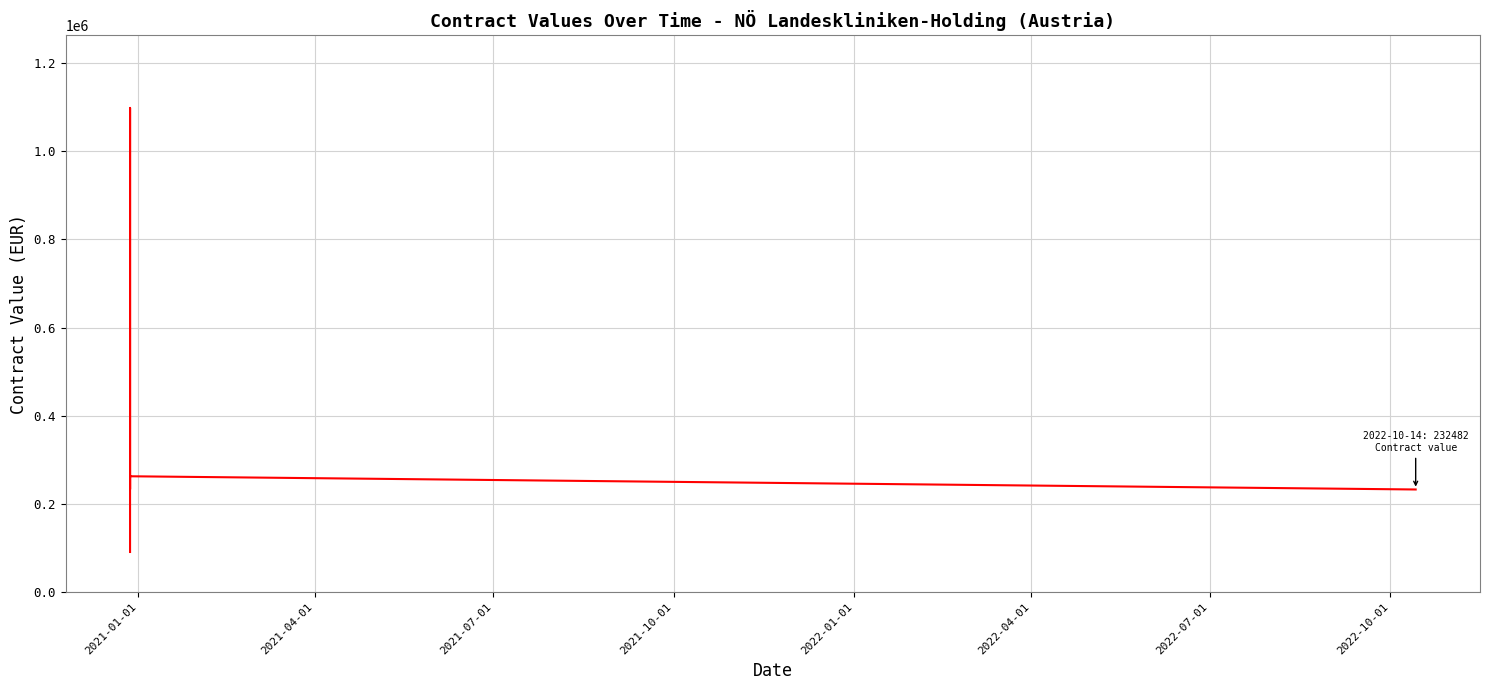

Does the chart have visible grid lines?

Yes